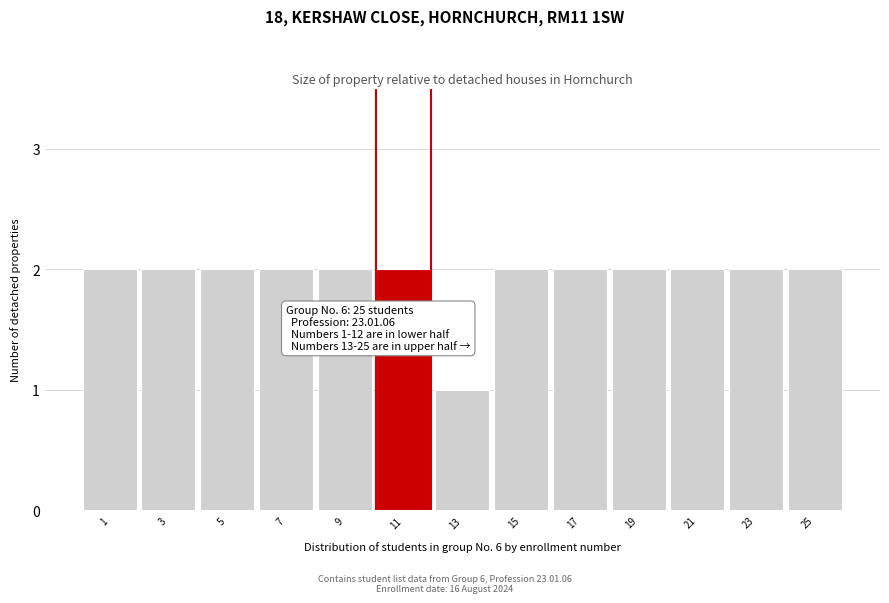

Reading left to right, transcribe all the data shown in this chart.

2	2	2	2	2	2	1	2	2	2	2	2	2